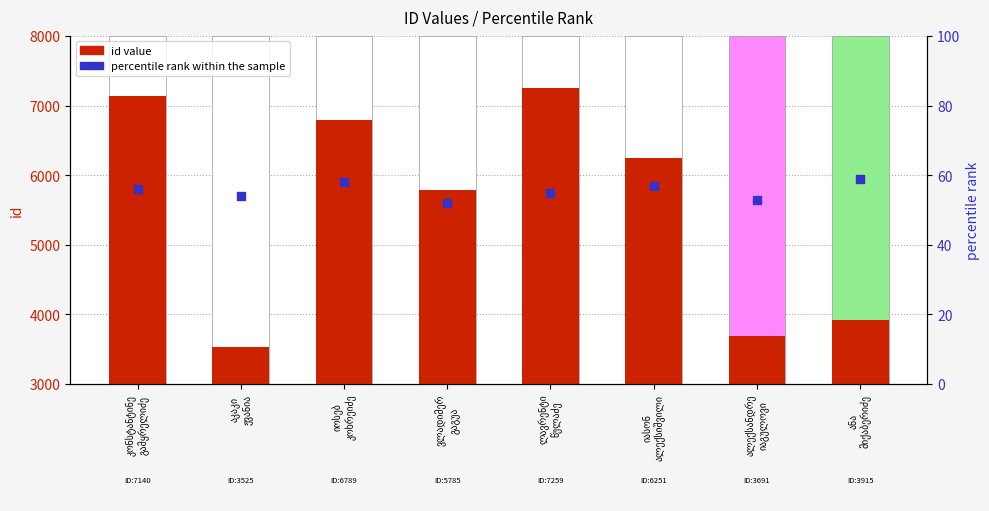

What is the total value across all series at ალექსანდრე
იაგულოვი?

3744